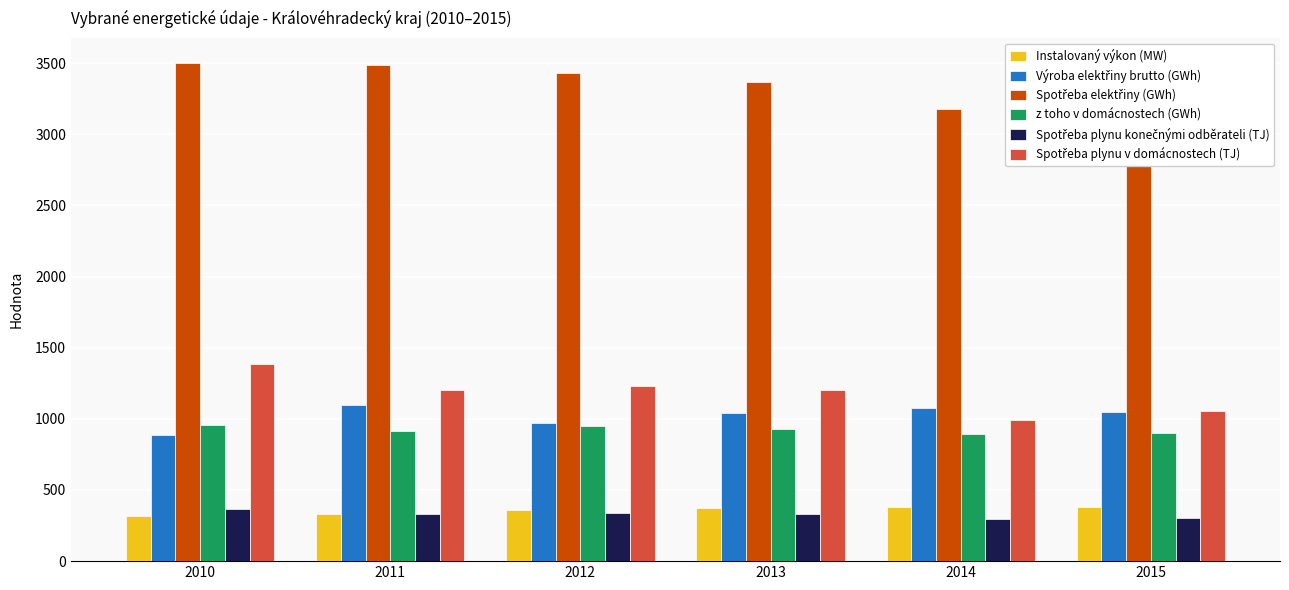

How many data points in z toho v domácnostech (GWh) are less than 929?

3